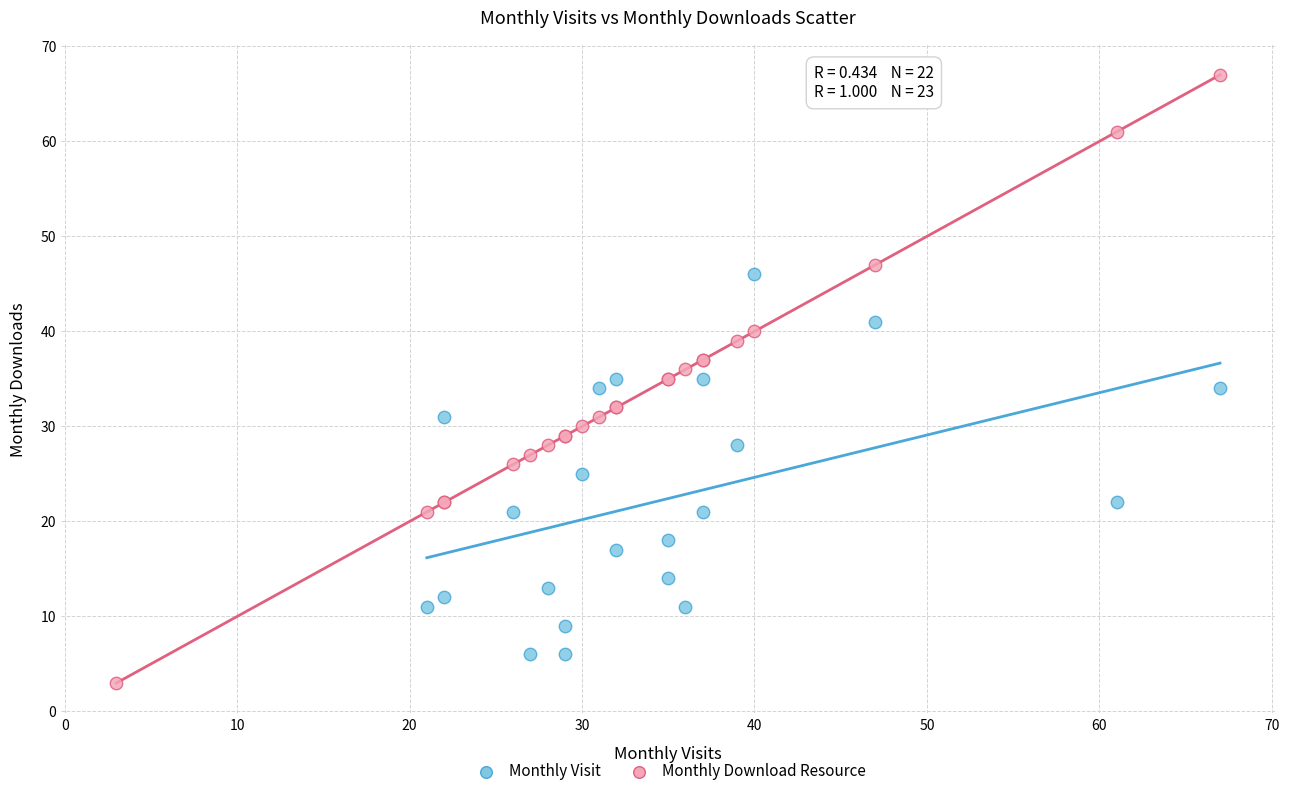

Which series reaches the minimum Y coordinate?

Monthly Download Resource